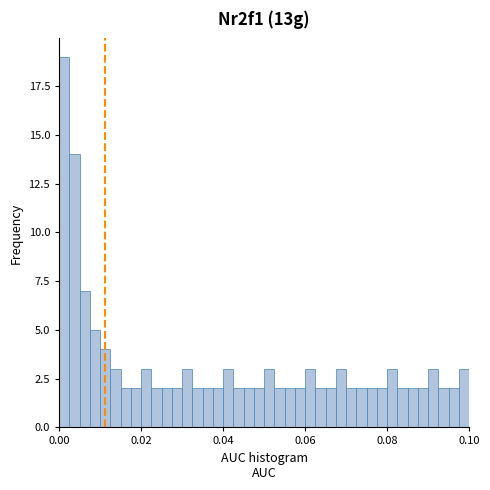

Around what value on the x-axis is the tallest bar? Give the approximate position of its centre, as read against the axis.

0.002